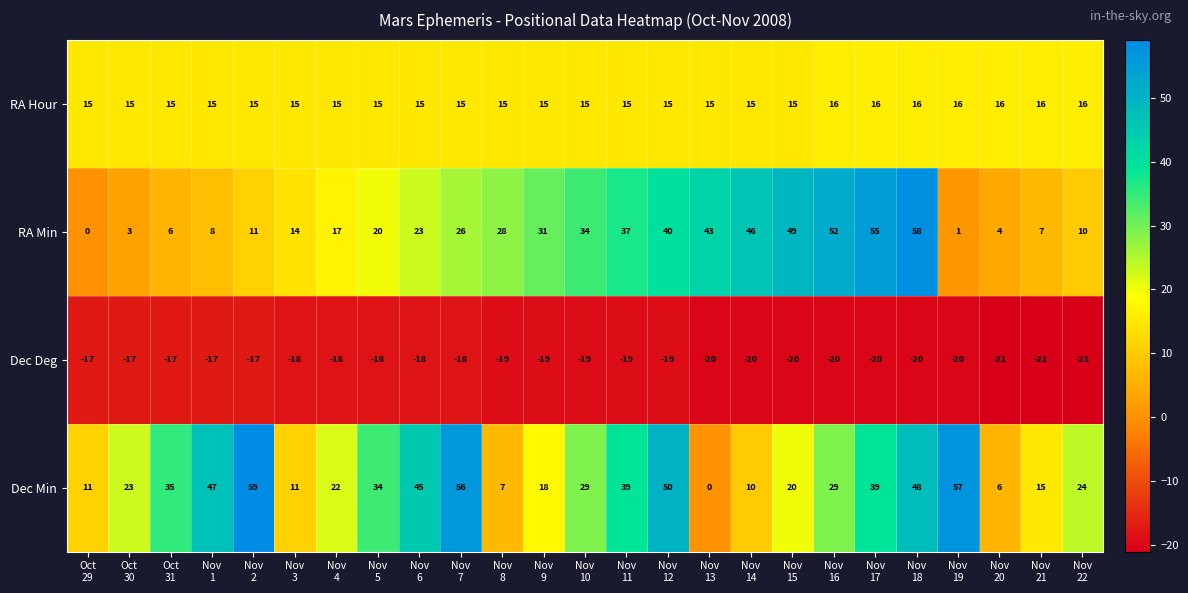

Which label corresponds to the largest value in the chart?

Nov
2